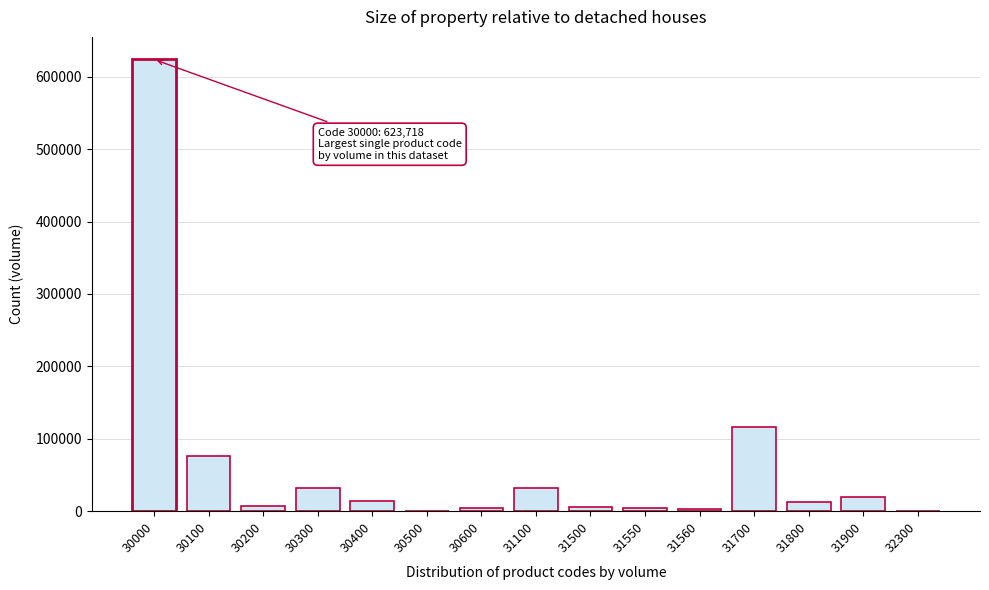

The chart shows a value of 111070 at 30100. True or false?

False